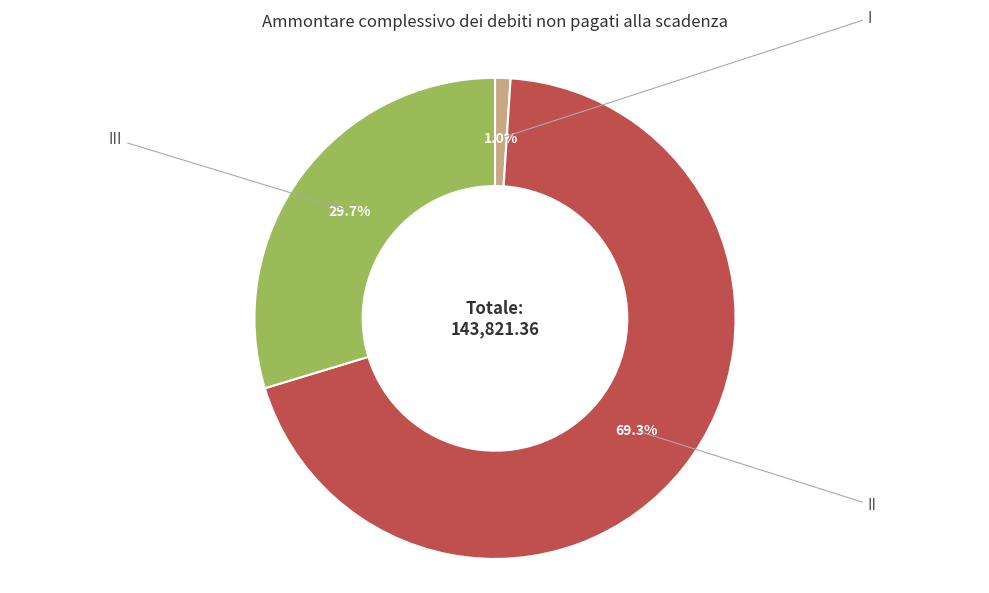

What is the change in value from I to III?

+41210.6